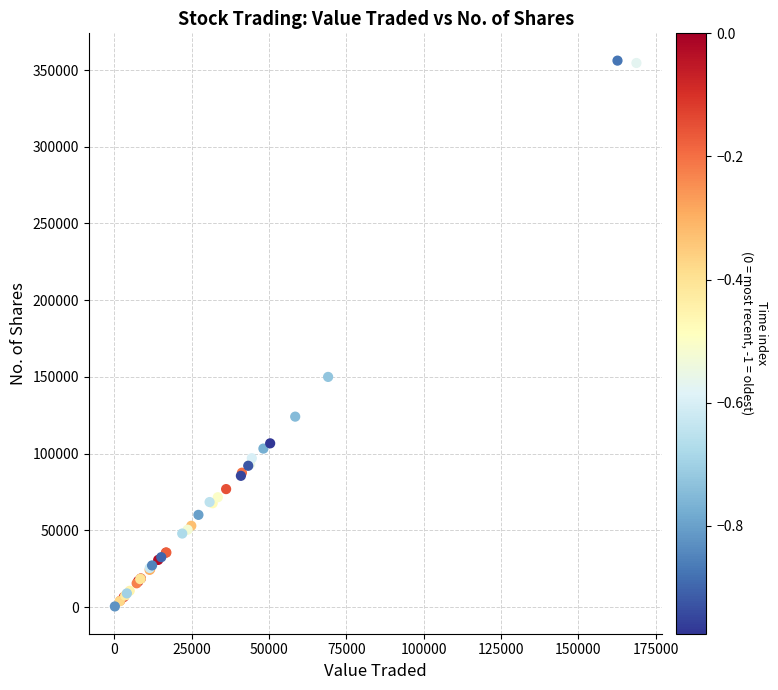

What Y value in the scatter plot is closest to 178293?

150020